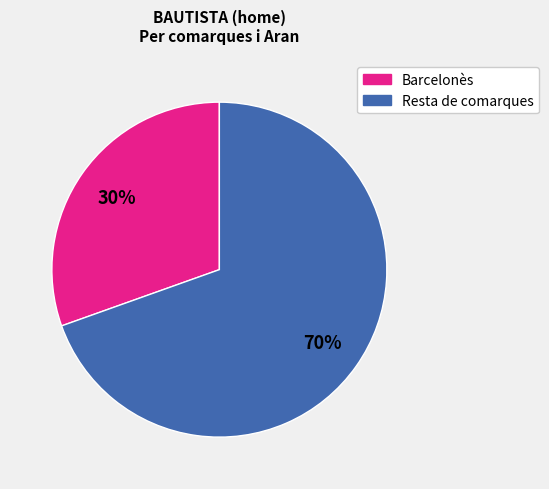

Is there a majority slice in this chart?

Yes